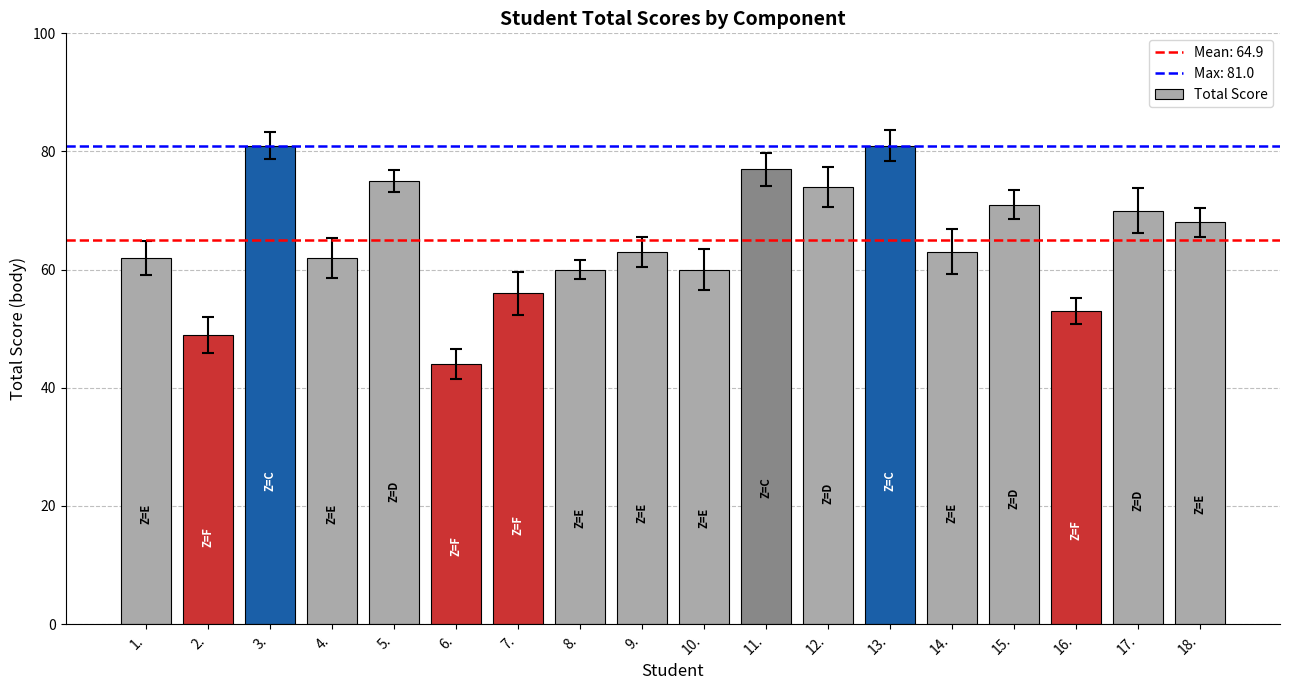

What is the sum of all values?

1169